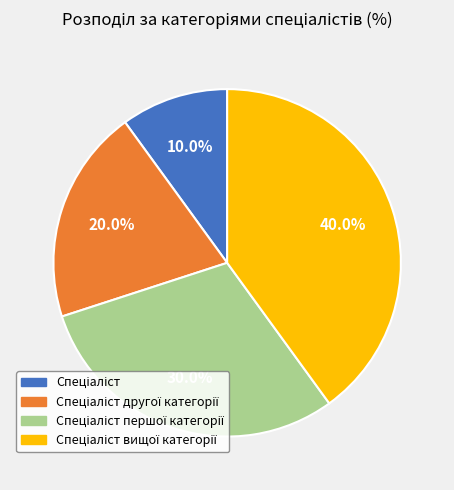

Count the number of slices in the pie.

4